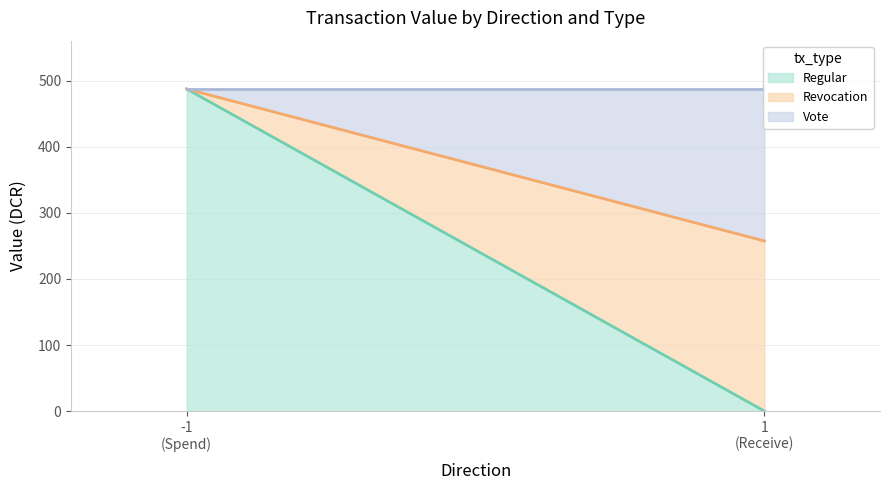

What is the maximum value for Regular?

487.5